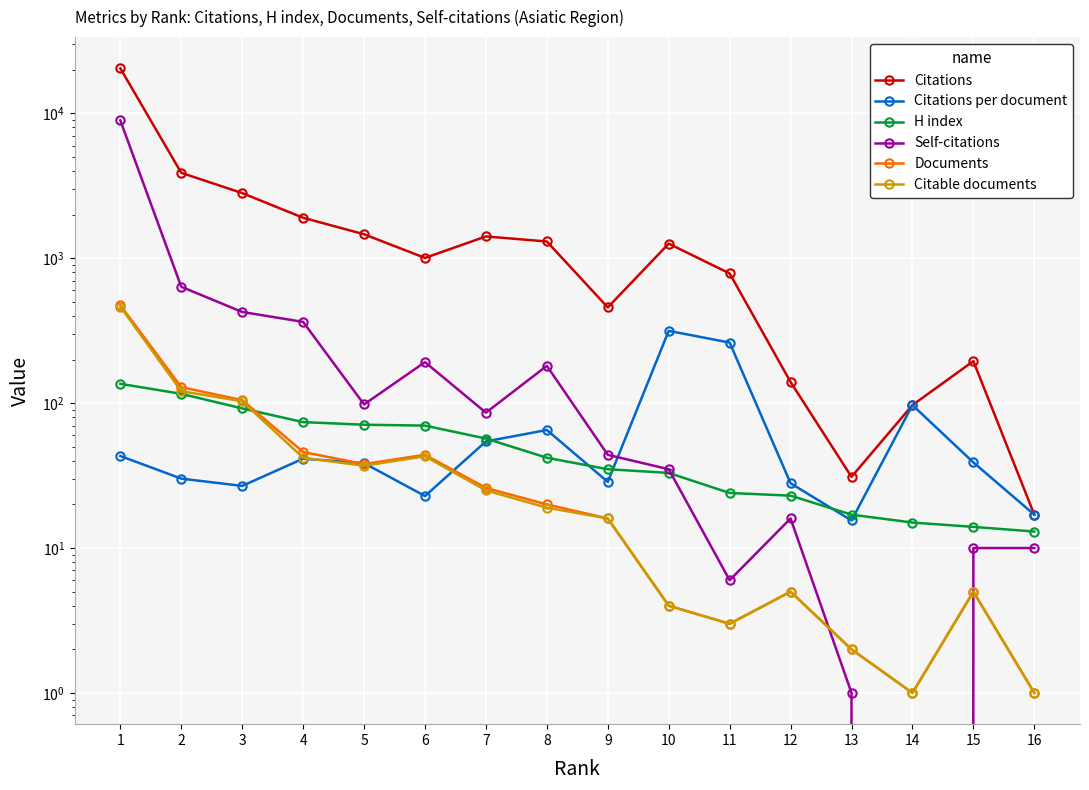

List the series in order of their peak value, highest first.

Citations, Self-citations, Documents, Citable documents, Citations per document, H index